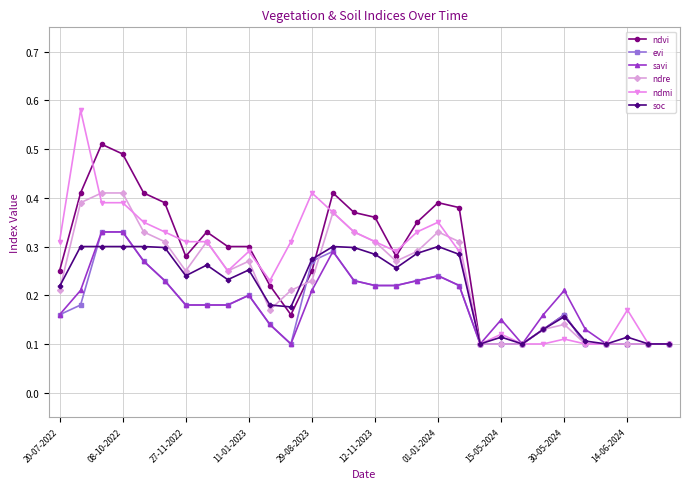

True or false: evi has more than 2 points higher than both neighbors.

True